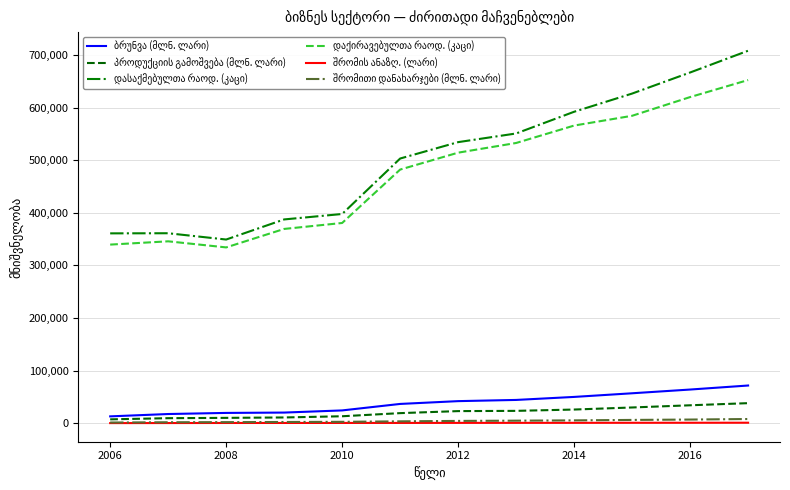

What is the maximum value shown in the chart?

708165.0